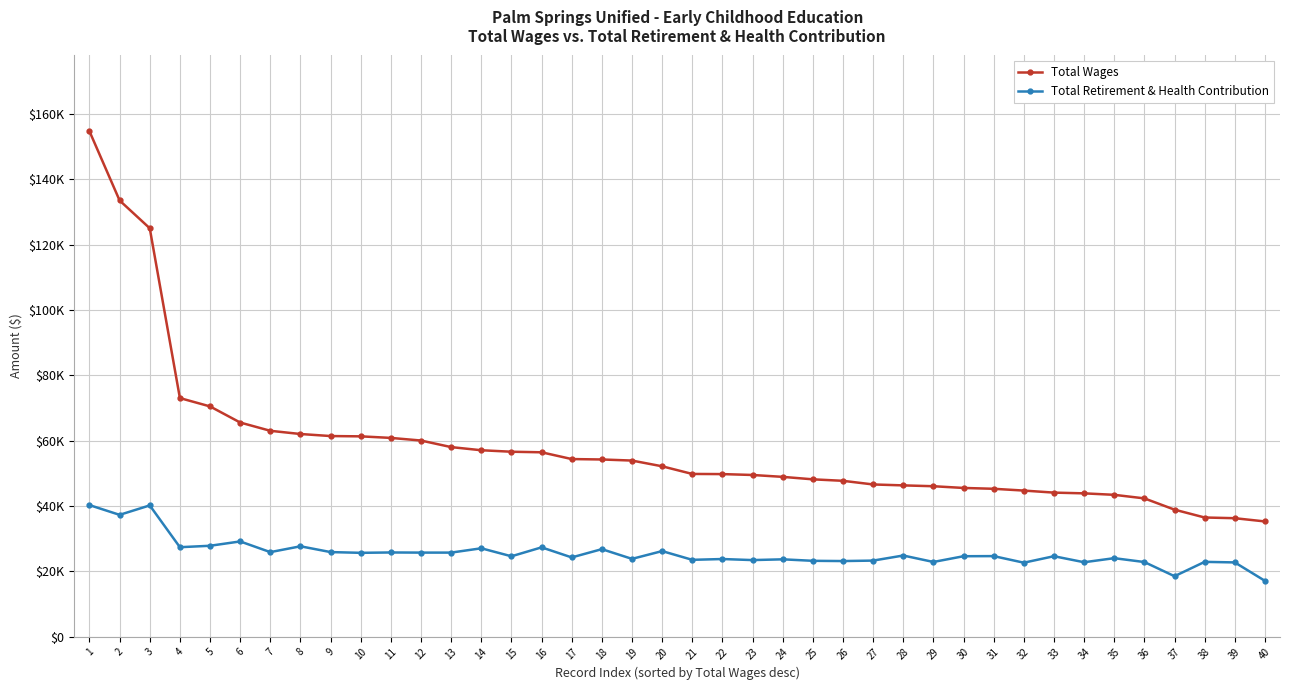

Where does the Total Wages series first go above 52126?

1